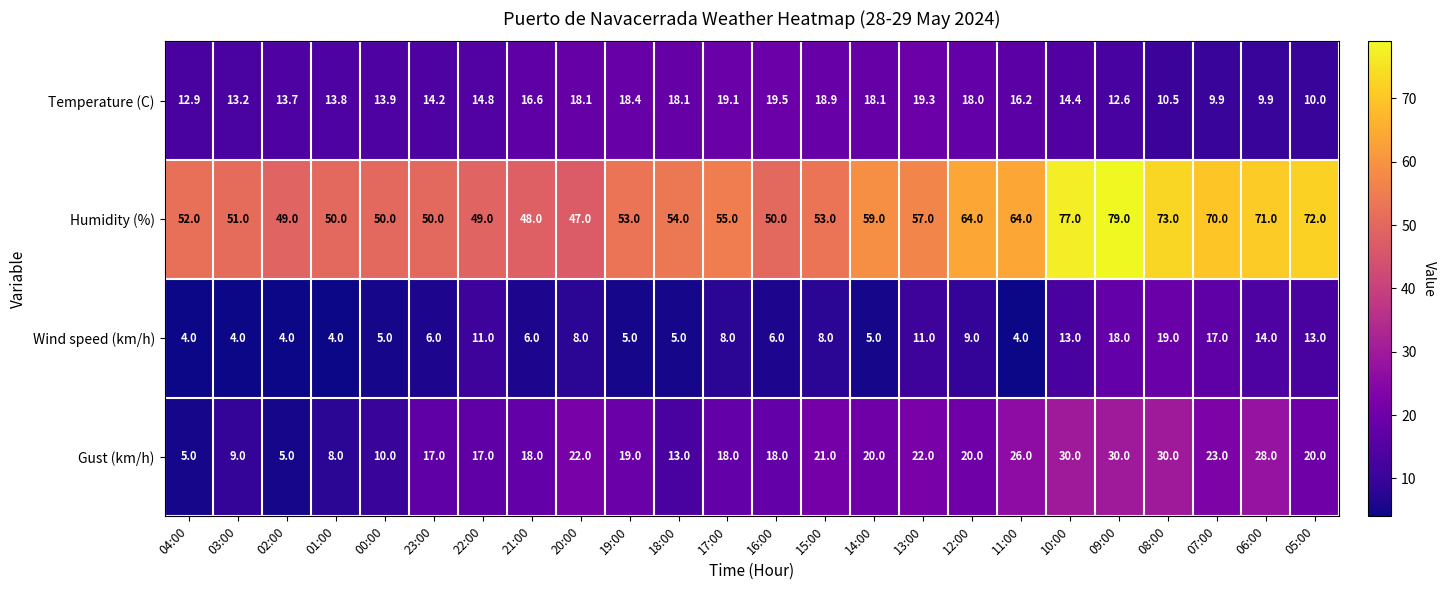

What is the spread (max minus min) of values at 22:00?

38.0